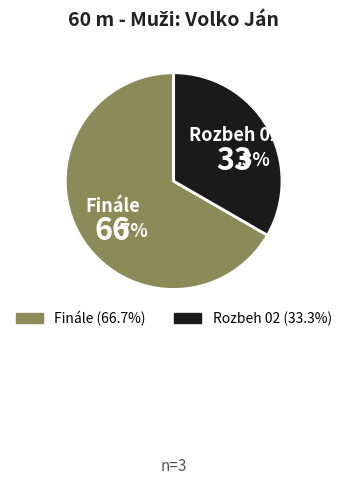

Which slice is the largest?

Finále